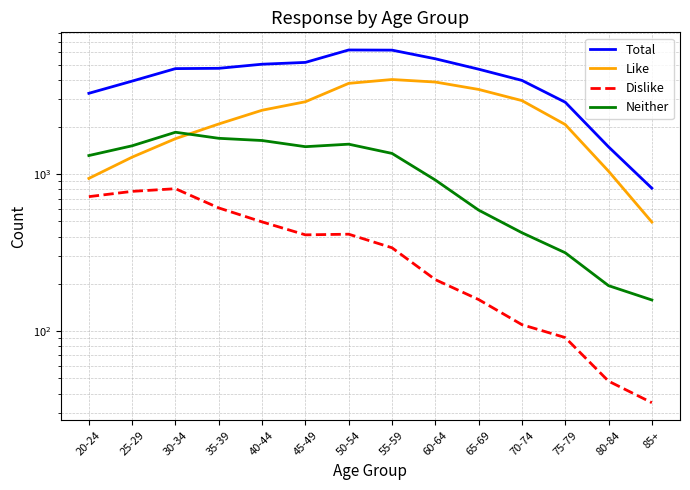

True or false: Total has more than 0 points higher than both neighbors.

True